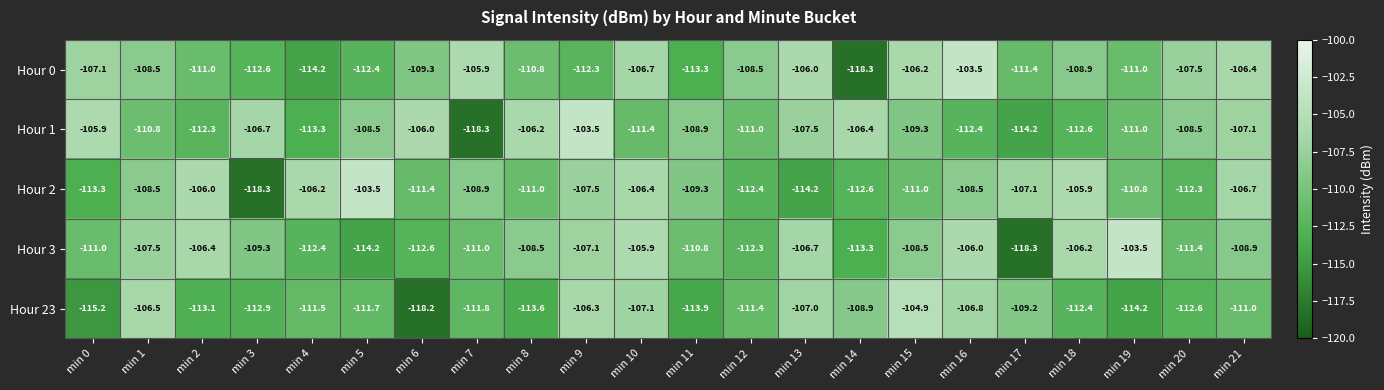

What is the difference between the second highest and minimum values in the Hour 3 series?

12.4